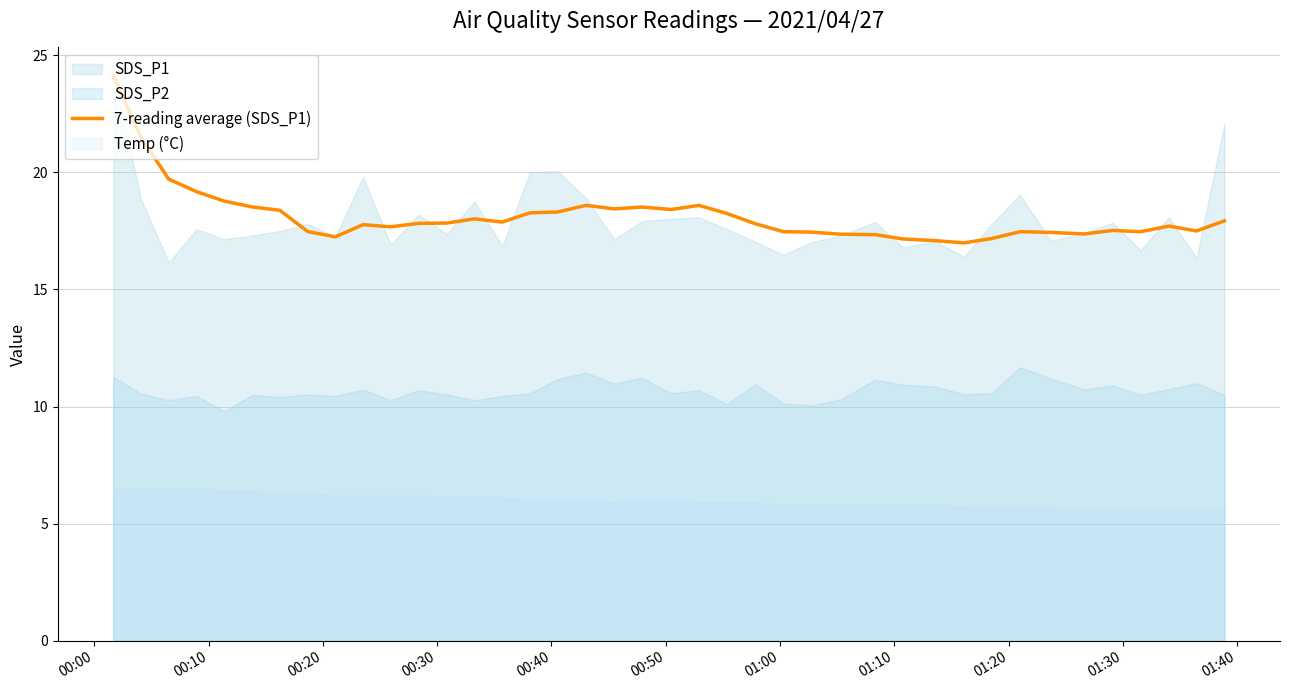

What is the difference between the maximum and minimum values?

7.1